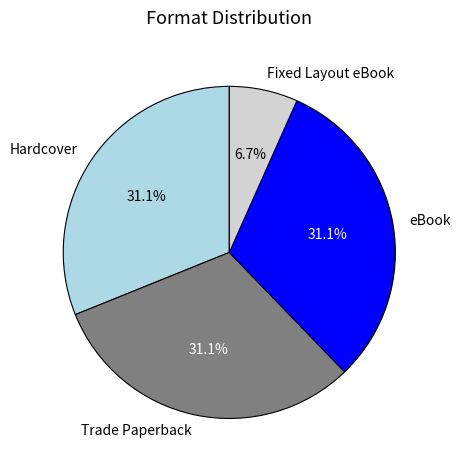

To the nearest percent, what percentage of the pie is Fixed Layout eBook?

7%